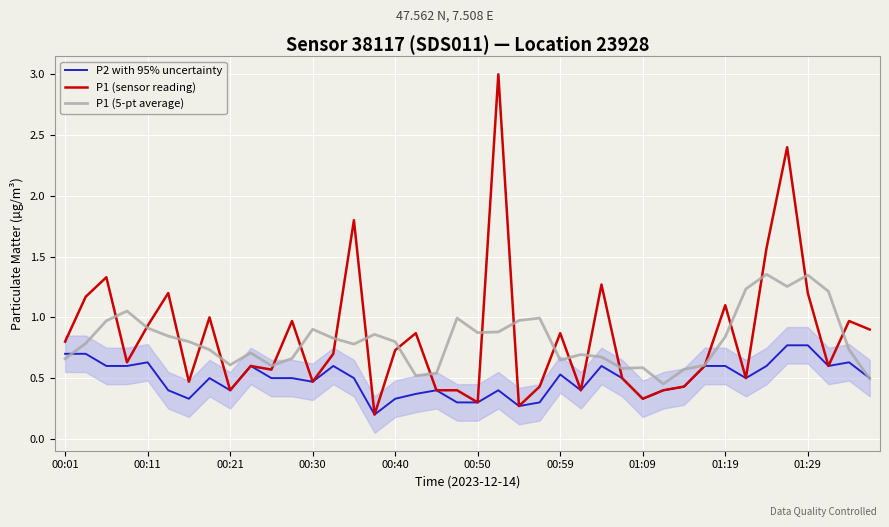

Which series has the largest total across all categories?

P1 (sensor reading)